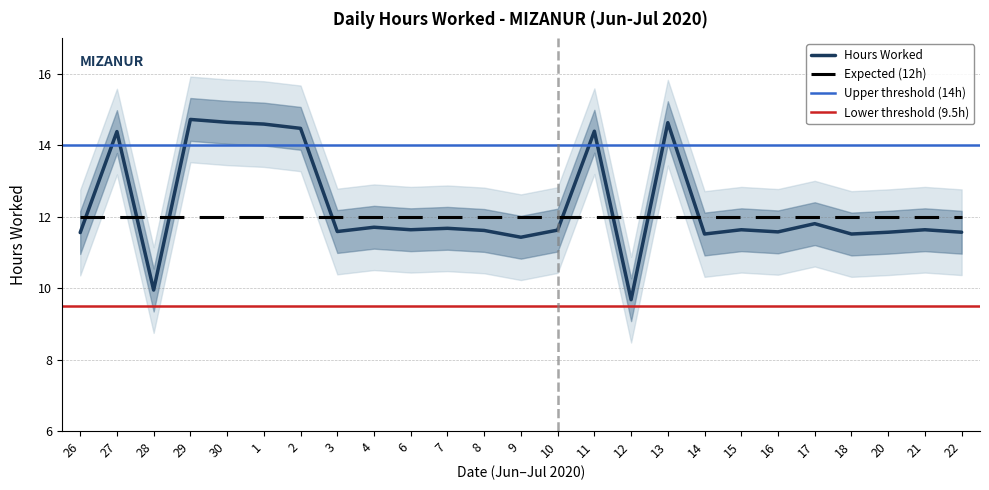

Is it true that Hours Worked equals 15.9 at 9?

False